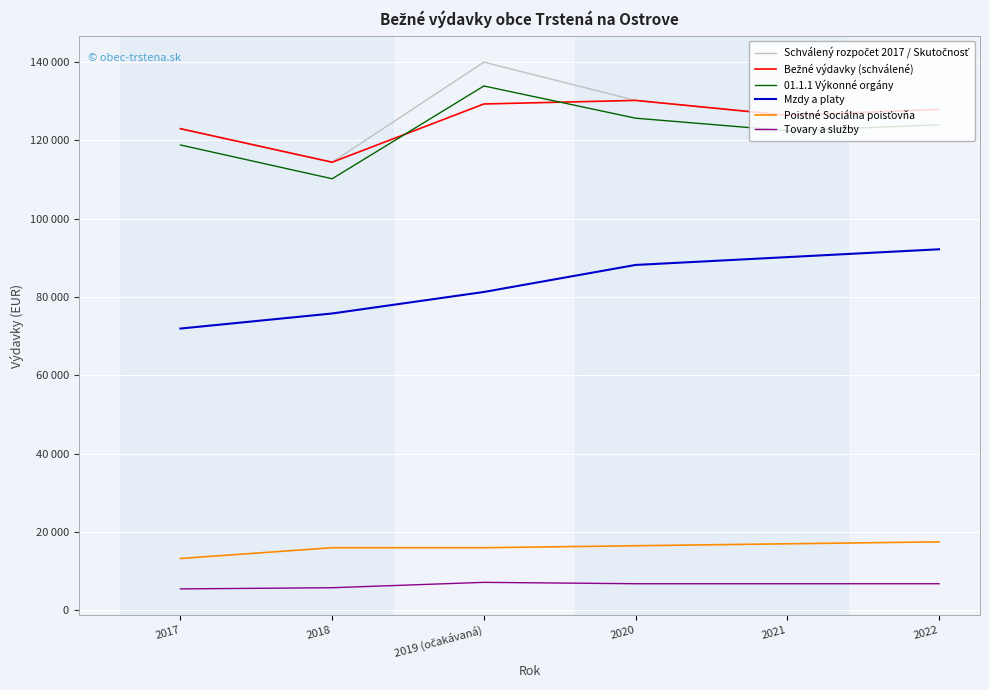

Does the chart have visible grid lines?

Yes